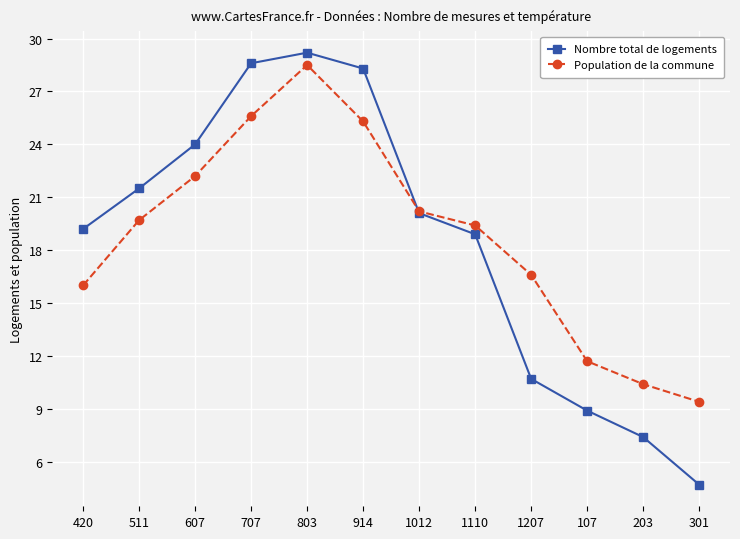

How many interior local peaks does the Nombre total de logements series have?

1